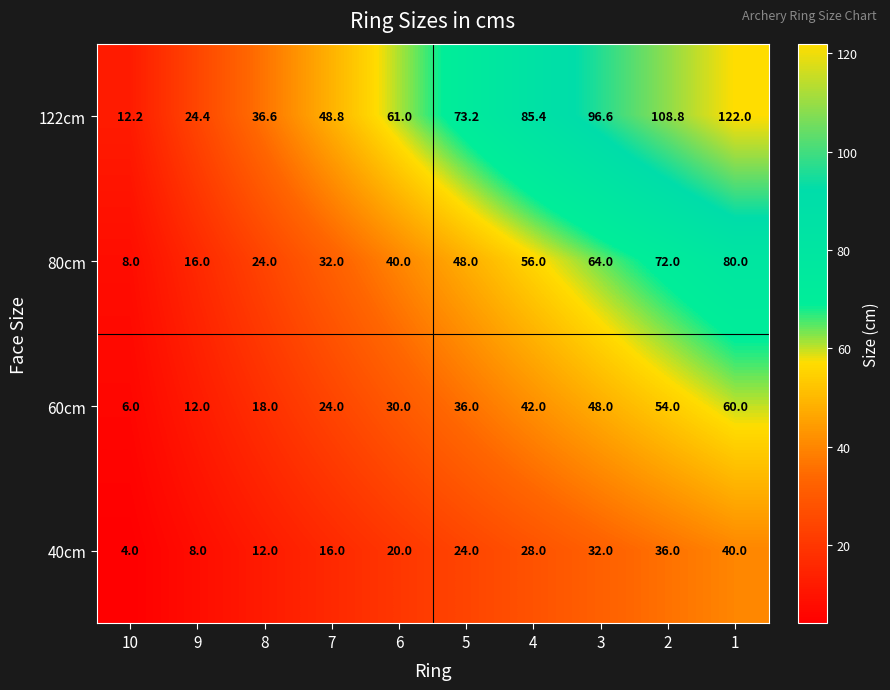

The value of 122cm at 8 is 49.8. True or false?

False